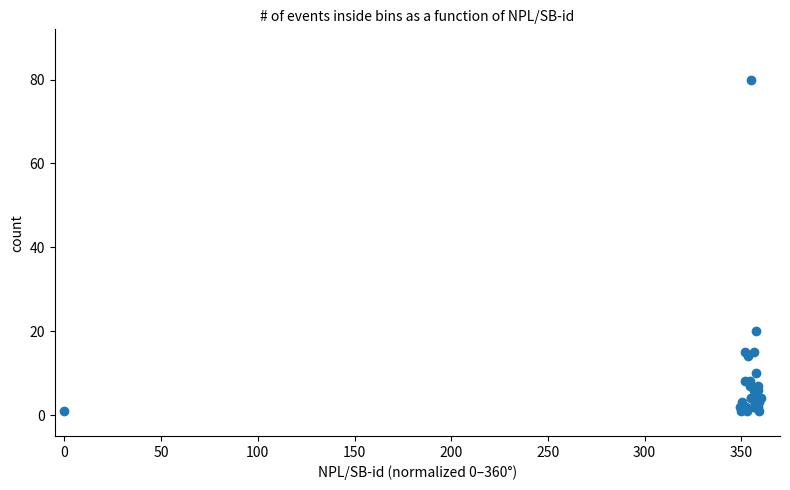

What Y value in the scatter plot is closest to 40?

20